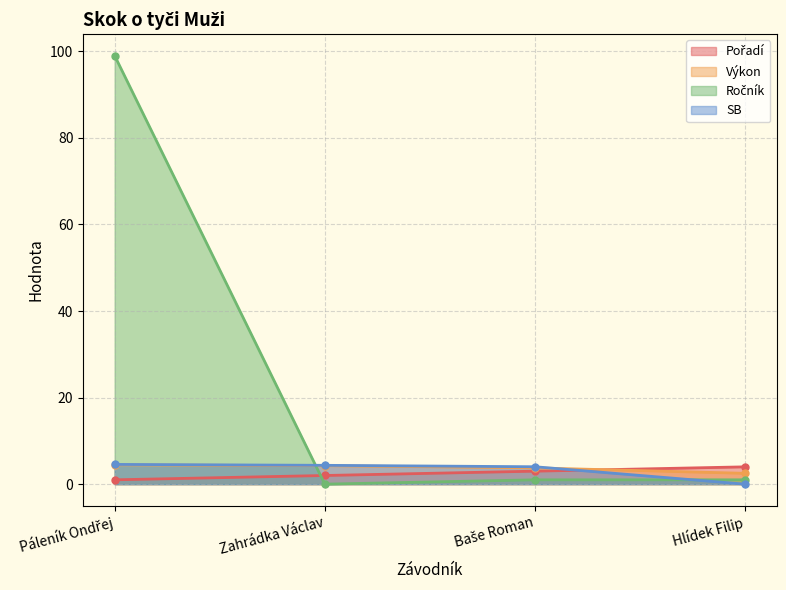

Read the Výkon value at Zahrádka Václav.

4.3